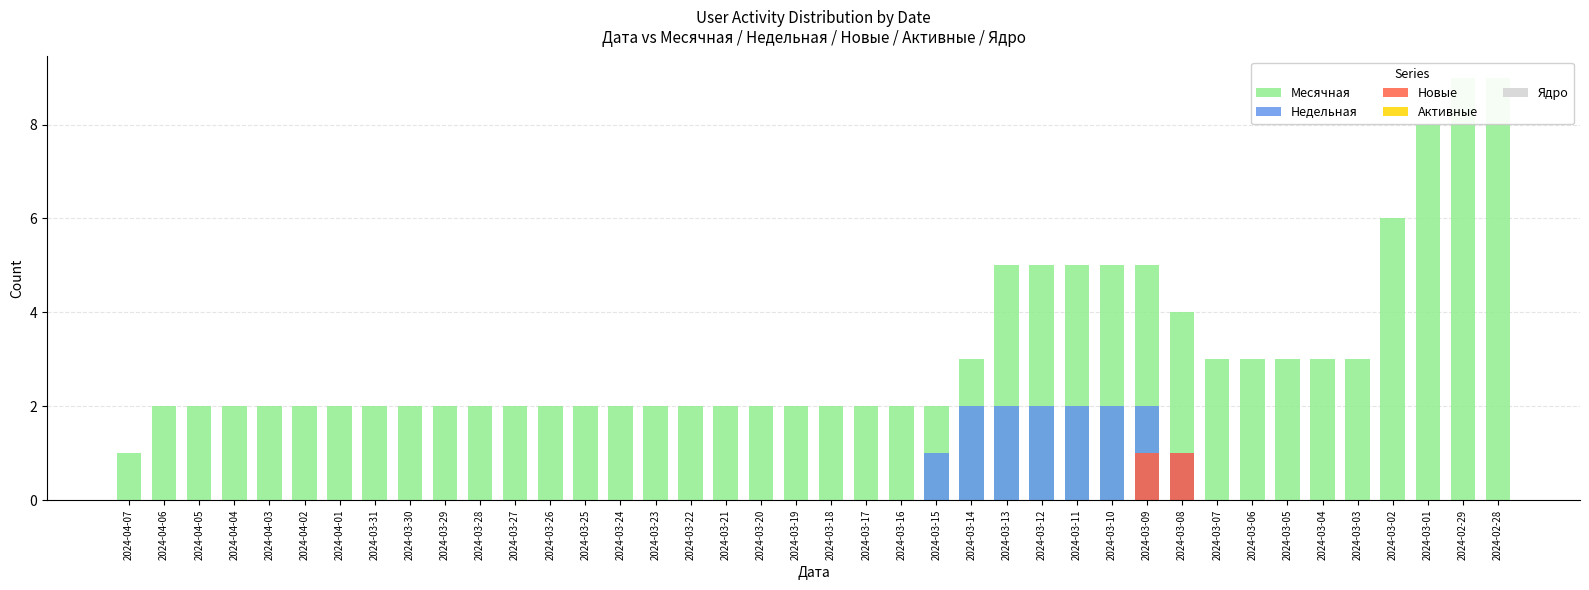

Reading right to left, what are all the values shown in this chart?

Месячная: 2024-02-28=9	2024-02-29=9	2024-03-01=8	2024-03-02=6	2024-03-03=3	2024-03-04=3	2024-03-05=3	2024-03-06=3	2024-03-07=3	2024-03-08=4	2024-03-09=5	2024-03-10=5	2024-03-11=5	2024-03-12=5	2024-03-13=5	2024-03-14=3	2024-03-15=2	2024-03-16=2	2024-03-17=2	2024-03-18=2	2024-03-19=2	2024-03-20=2	2024-03-21=2	2024-03-22=2	2024-03-23=2	2024-03-24=2	2024-03-25=2	2024-03-26=2	2024-03-27=2	2024-03-28=2	2024-03-29=2	2024-03-30=2	2024-03-31=2	2024-04-01=2	2024-04-02=2	2024-04-03=2	2024-04-04=2	2024-04-05=2	2024-04-06=2	2024-04-07=1
Недельная: 2024-02-28=0	2024-02-29=0	2024-03-01=0	2024-03-02=0	2024-03-03=0	2024-03-04=0	2024-03-05=0	2024-03-06=0	2024-03-07=0	2024-03-08=1	2024-03-09=2	2024-03-10=2	2024-03-11=2	2024-03-12=2	2024-03-13=2	2024-03-14=2	2024-03-15=1	2024-03-16=0	2024-03-17=0	2024-03-18=0	2024-03-19=0	2024-03-20=0	2024-03-21=0	2024-03-22=0	2024-03-23=0	2024-03-24=0	2024-03-25=0	2024-03-26=0	2024-03-27=0	2024-03-28=0	2024-03-29=0	2024-03-30=0	2024-03-31=0	2024-04-01=0	2024-04-02=0	2024-04-03=0	2024-04-04=0	2024-04-05=0	2024-04-06=0	2024-04-07=0
Новые: 2024-02-28=0	2024-02-29=0	2024-03-01=0	2024-03-02=0	2024-03-03=0	2024-03-04=0	2024-03-05=0	2024-03-06=0	2024-03-07=0	2024-03-08=1	2024-03-09=1	2024-03-10=0	2024-03-11=0	2024-03-12=0	2024-03-13=0	2024-03-14=0	2024-03-15=0	2024-03-16=0	2024-03-17=0	2024-03-18=0	2024-03-19=0	2024-03-20=0	2024-03-21=0	2024-03-22=0	2024-03-23=0	2024-03-24=0	2024-03-25=0	2024-03-26=0	2024-03-27=0	2024-03-28=0	2024-03-29=0	2024-03-30=0	2024-03-31=0	2024-04-01=0	2024-04-02=0	2024-04-03=0	2024-04-04=0	2024-04-05=0	2024-04-06=0	2024-04-07=0
Активные: 2024-02-28=0	2024-02-29=0	2024-03-01=0	2024-03-02=0	2024-03-03=0	2024-03-04=0	2024-03-05=0	2024-03-06=0	2024-03-07=0	2024-03-08=0	2024-03-09=0	2024-03-10=0	2024-03-11=0	2024-03-12=0	2024-03-13=0	2024-03-14=0	2024-03-15=0	2024-03-16=0	2024-03-17=0	2024-03-18=0	2024-03-19=0	2024-03-20=0	2024-03-21=0	2024-03-22=0	2024-03-23=0	2024-03-24=0	2024-03-25=0	2024-03-26=0	2024-03-27=0	2024-03-28=0	2024-03-29=0	2024-03-30=0	2024-03-31=0	2024-04-01=0	2024-04-02=0	2024-04-03=0	2024-04-04=0	2024-04-05=0	2024-04-06=0	2024-04-07=0
Ядро: 2024-02-28=0	2024-02-29=0	2024-03-01=0	2024-03-02=0	2024-03-03=0	2024-03-04=0	2024-03-05=0	2024-03-06=0	2024-03-07=0	2024-03-08=0	2024-03-09=0	2024-03-10=0	2024-03-11=0	2024-03-12=0	2024-03-13=0	2024-03-14=0	2024-03-15=0	2024-03-16=0	2024-03-17=0	2024-03-18=0	2024-03-19=0	2024-03-20=0	2024-03-21=0	2024-03-22=0	2024-03-23=0	2024-03-24=0	2024-03-25=0	2024-03-26=0	2024-03-27=0	2024-03-28=0	2024-03-29=0	2024-03-30=0	2024-03-31=0	2024-04-01=0	2024-04-02=0	2024-04-03=0	2024-04-04=0	2024-04-05=0	2024-04-06=0	2024-04-07=0